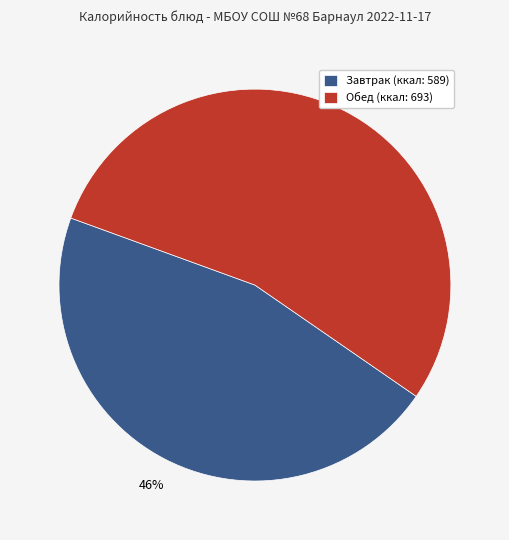

What is the ratio of the value at Обед (ккал: 693) to the value at Завтрак (ккал: 589)?

1.2